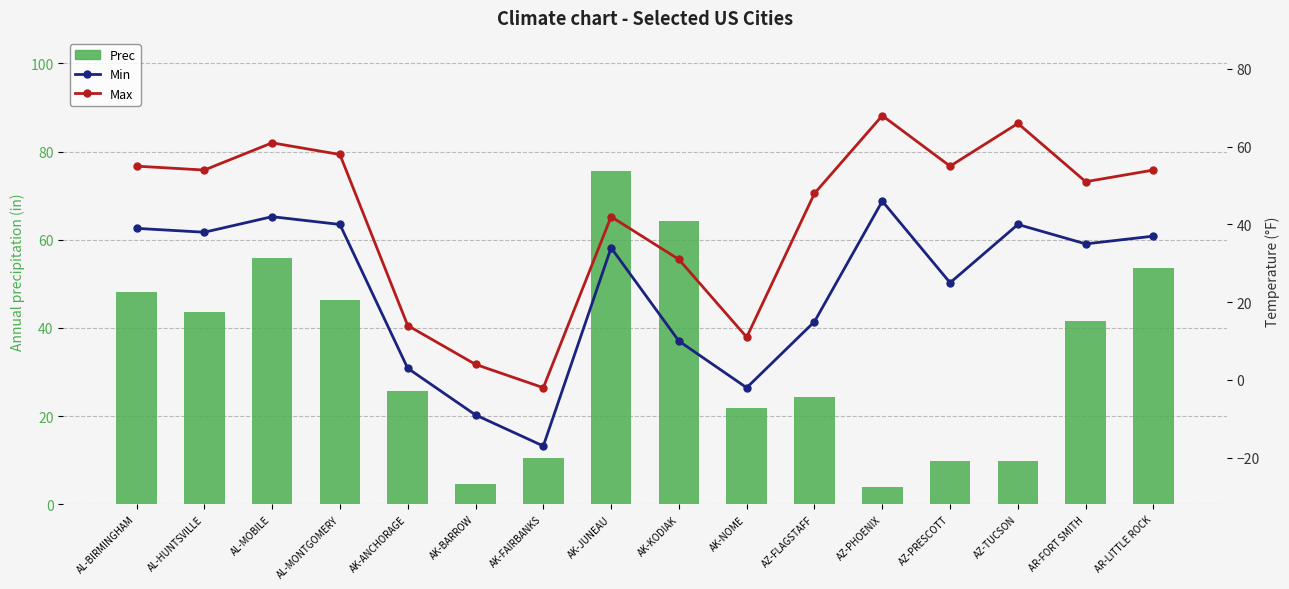

What is the highest value of the Prec series?

75.6